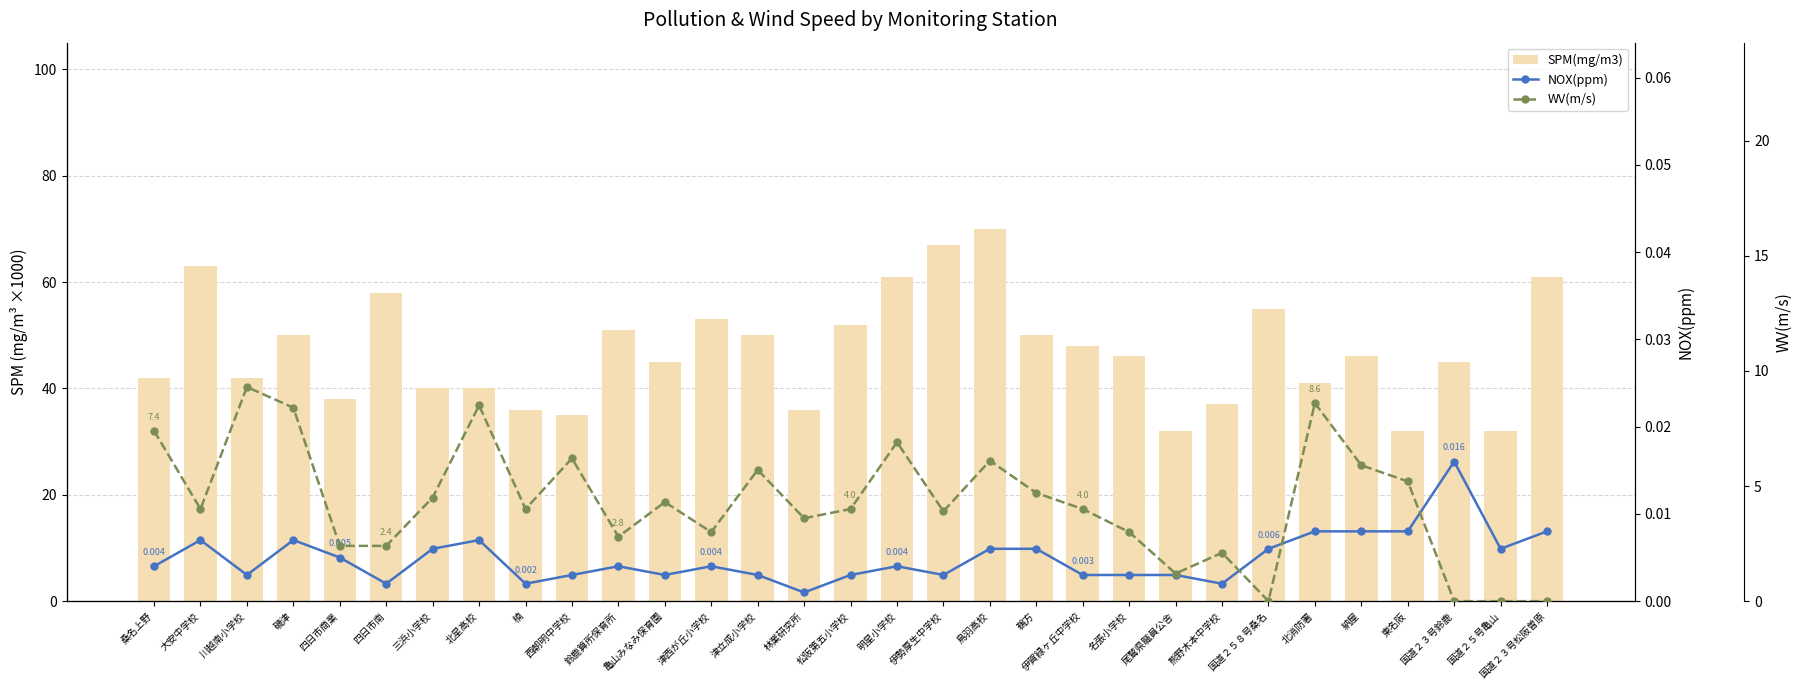

Which category has the highest value in the WV(m/s) series?

川越南小学校